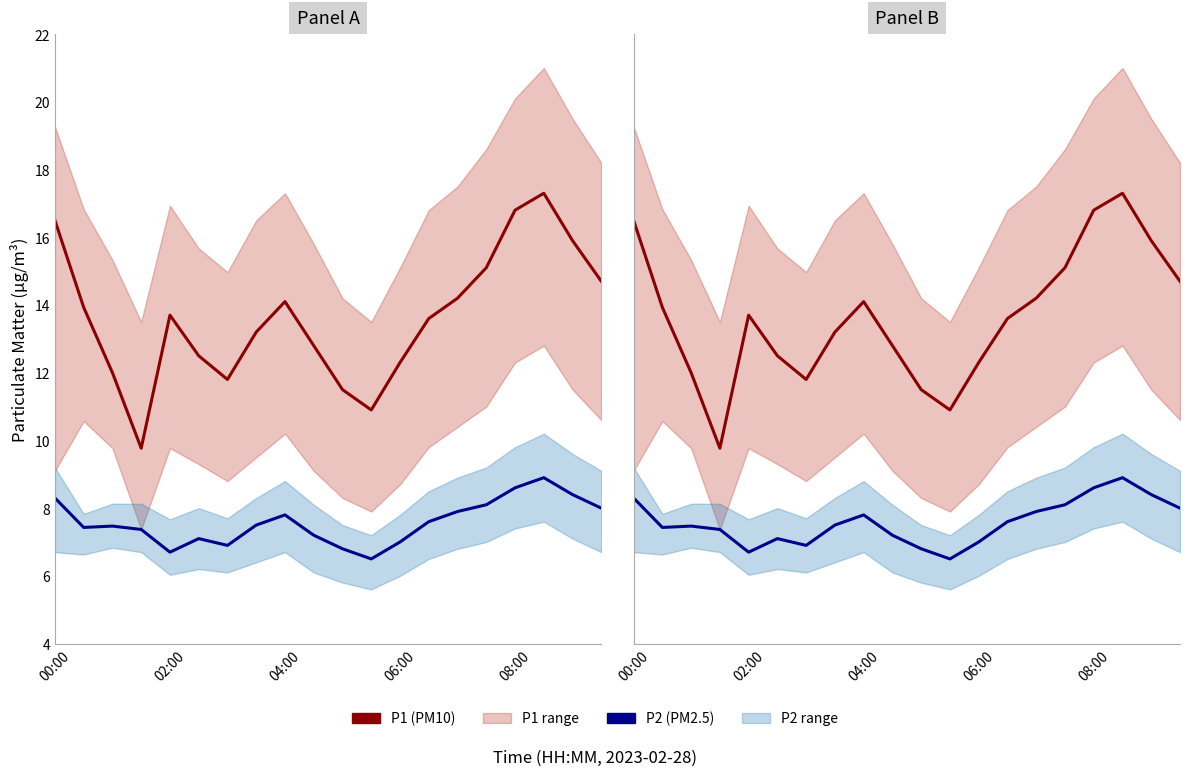

How many categories are shown in the chart?

20